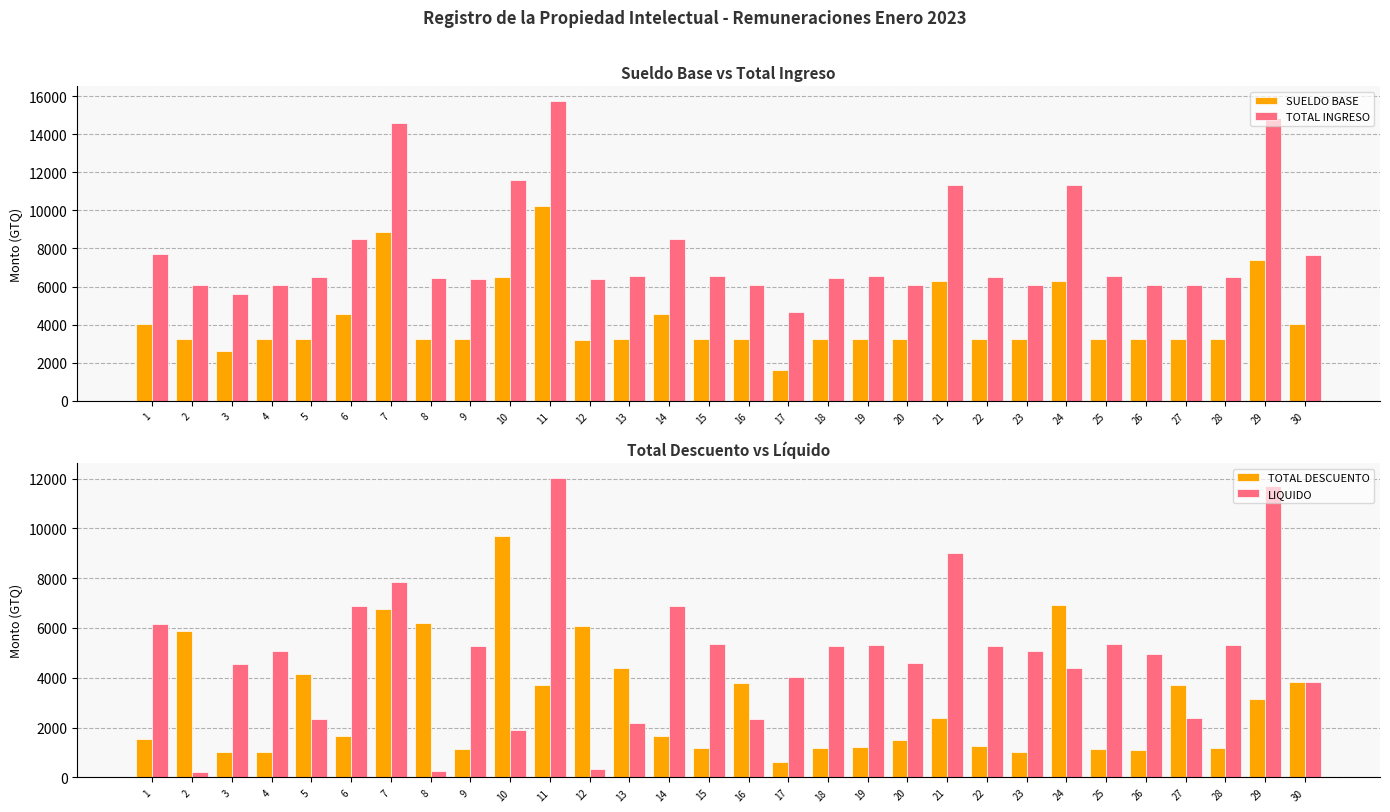

What is the value of the TOTAL INGRESO bar at the 6th from the left?

8510.9